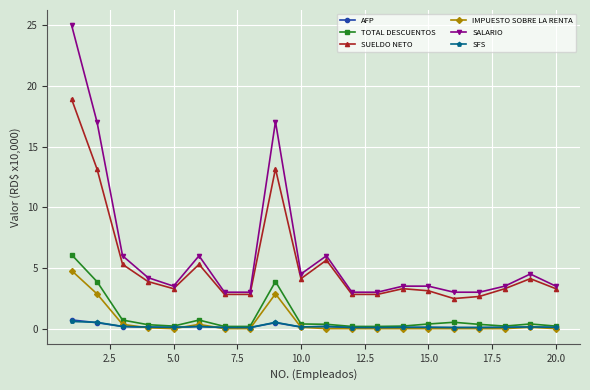

Does the chart have visible grid lines?

Yes